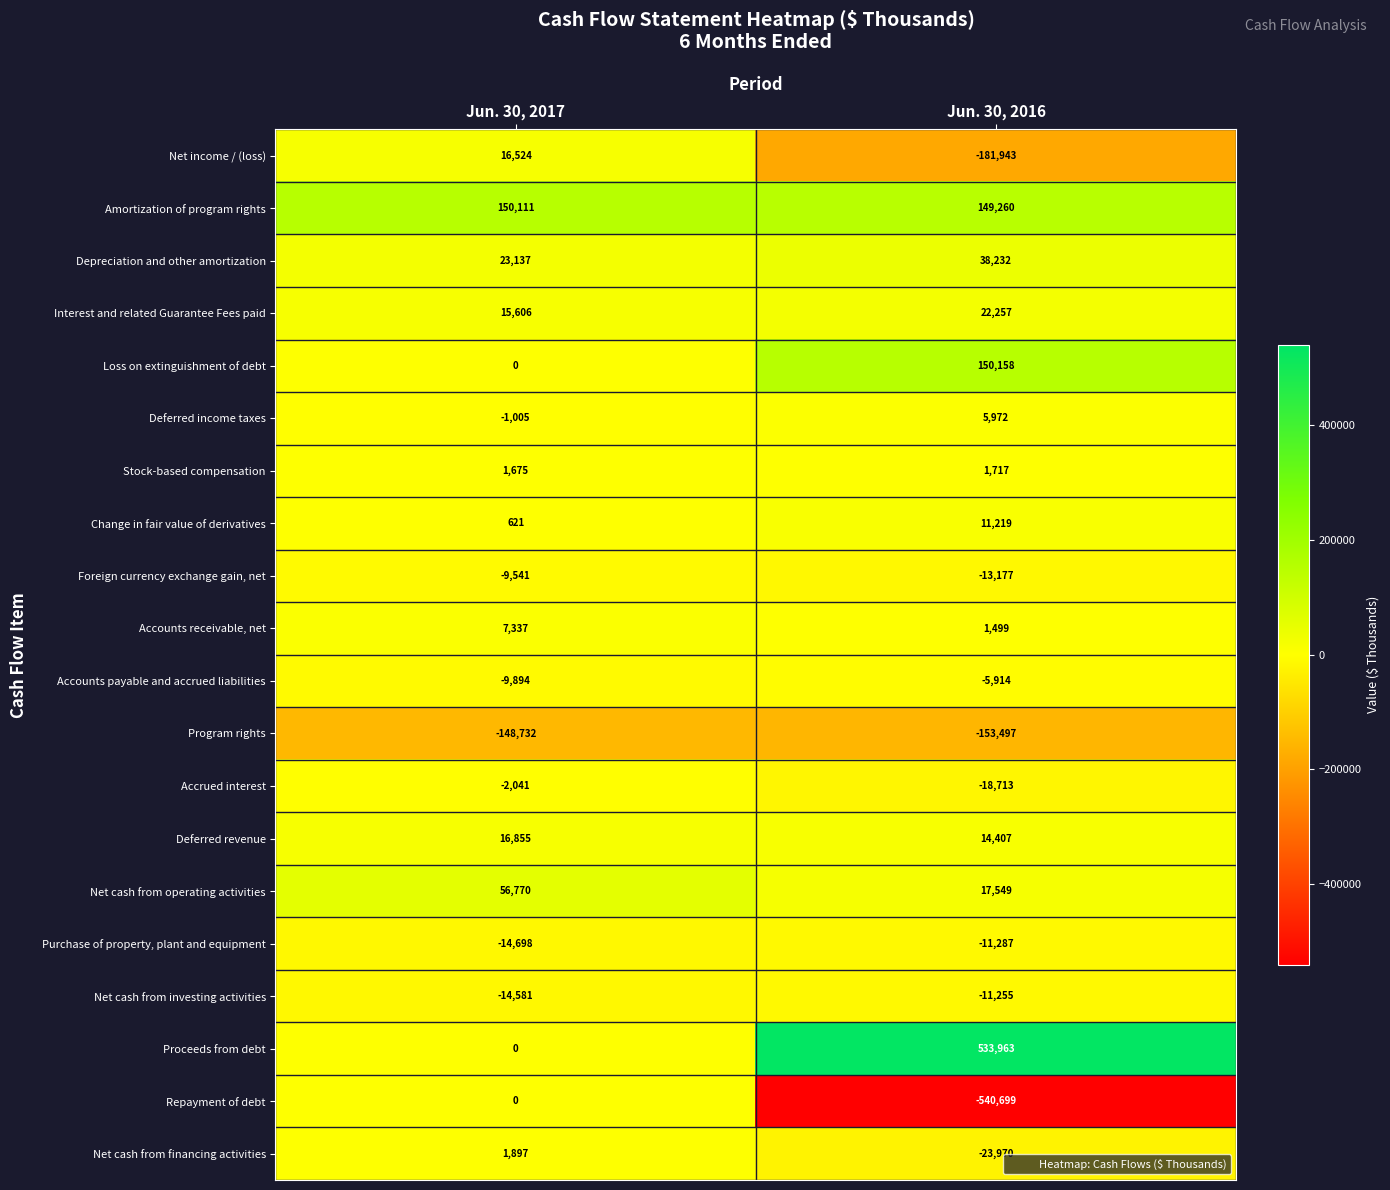

What is the sum of all Foreign currency exchange gain, net values?

-22718